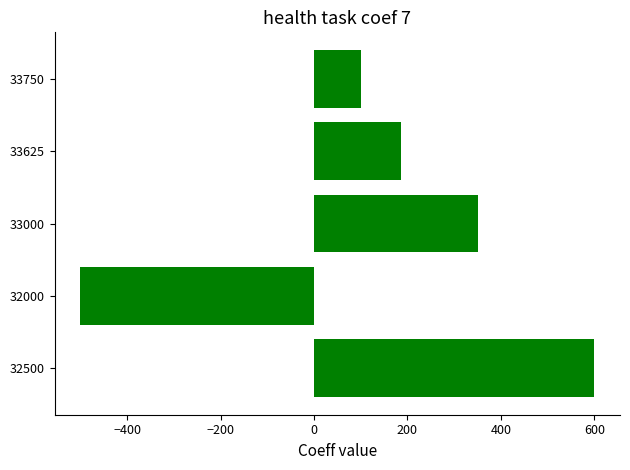

Rank the categories by value from lowest to highest.

32000, 33750, 33625, 33000, 32500